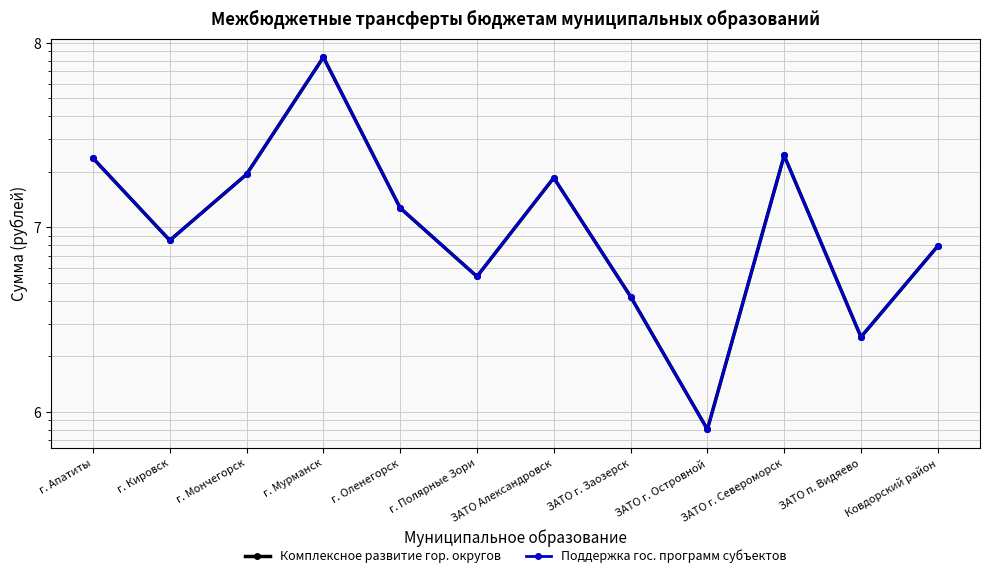

Which category has the lowest value in the Поддержка гос. программ субъектов series?

ЗАТО г. Островной